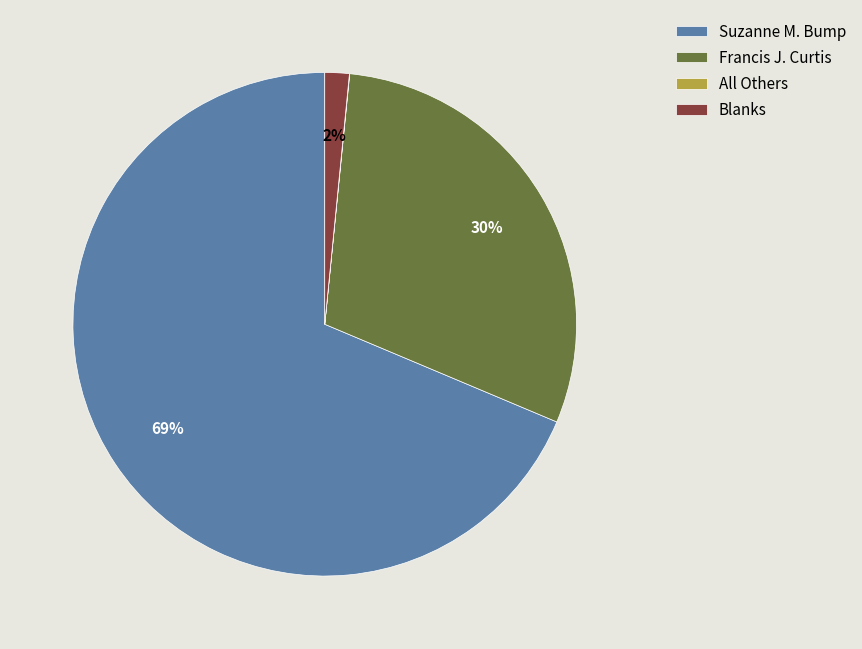

Which has a higher value, Suzanne M. Bump or Francis J. Curtis?

Suzanne M. Bump